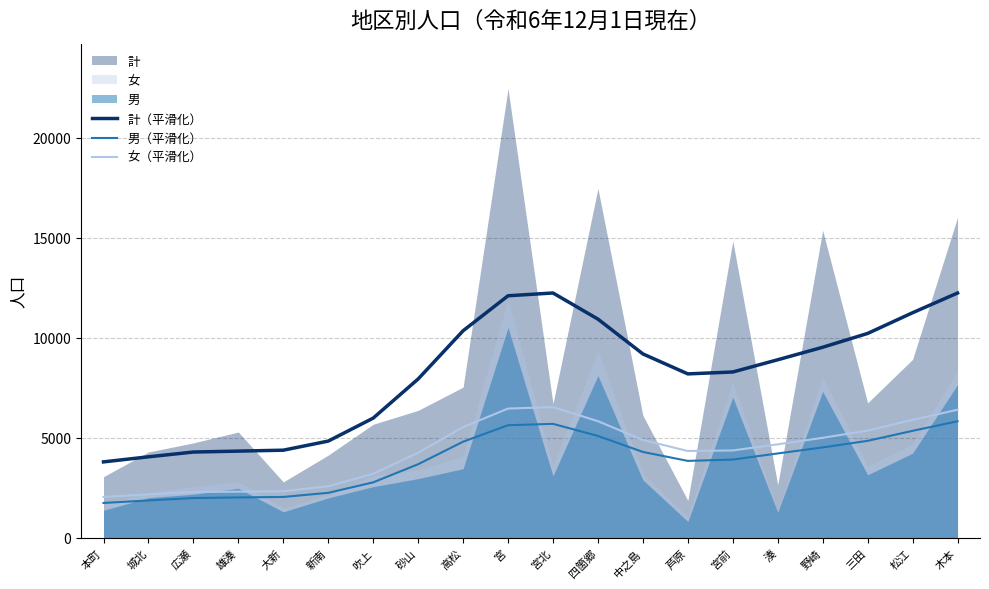

What position from the left is 宮北?

11